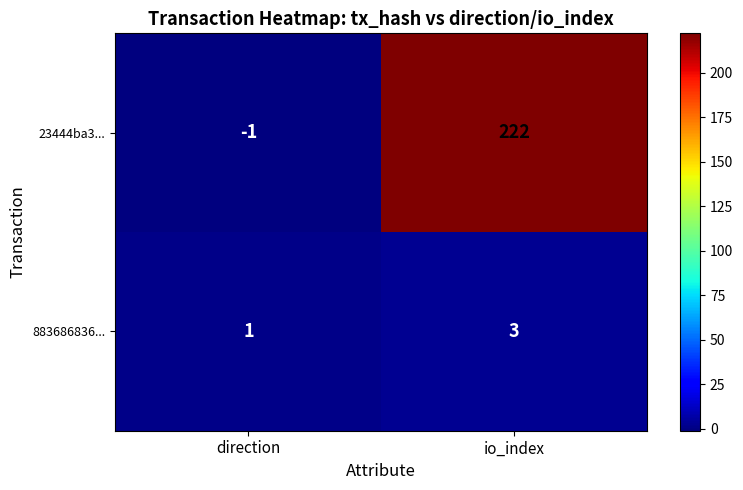

What is the approximate value of 883686836... at io_index?

3